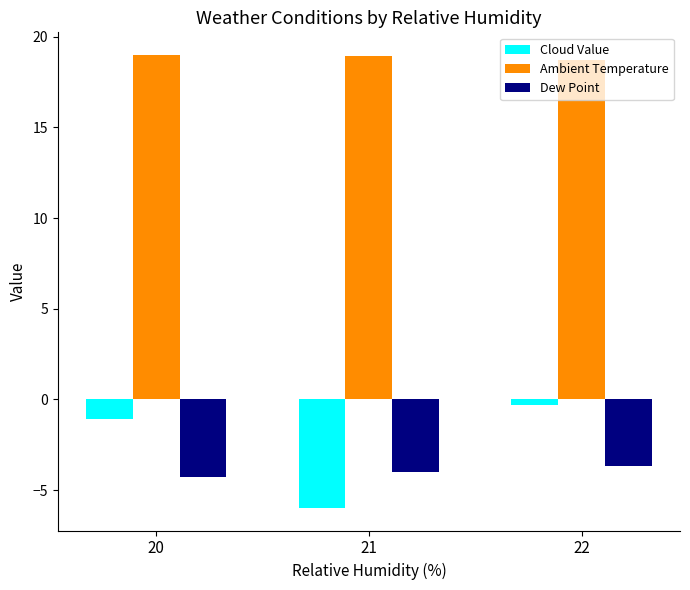

What is the value of the Cloud Value bar at the 3rd from the left?

-0.3